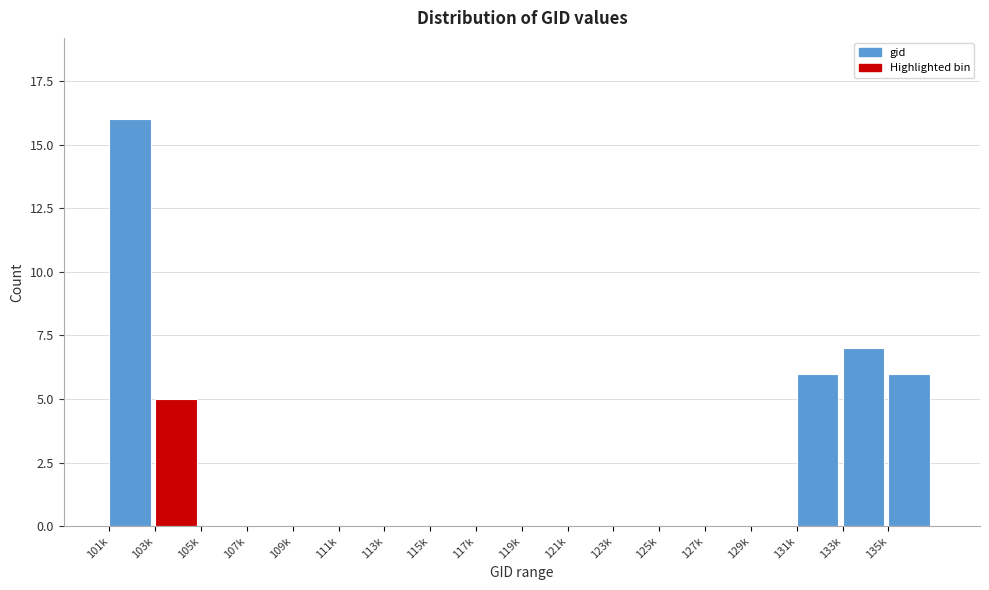

Reading left to right, list all the values displayed in this chart.

101k=16	103k=5	105k=0	107k=0	109k=0	111k=0	113k=0	115k=0	117k=0	119k=0	121k=0	123k=0	125k=0	127k=0	129k=0	131k=6	133k=7	135k=6